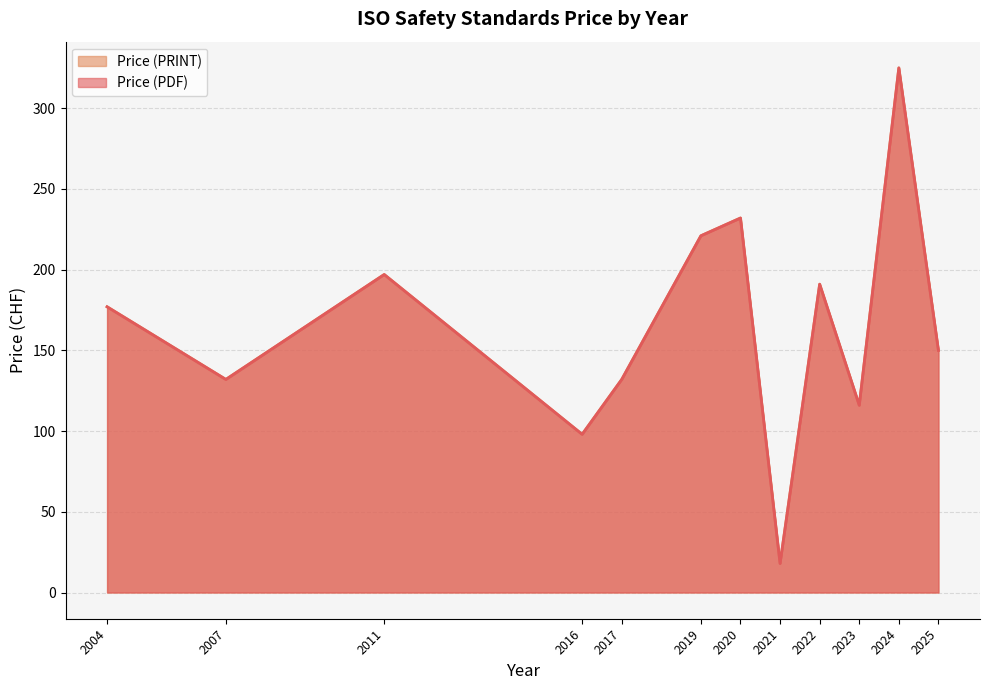

Does the chart display data point markers on the line(s)?

No